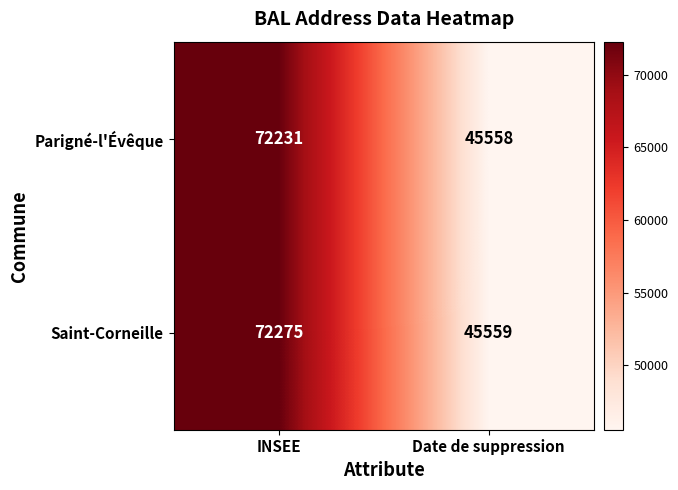

Reading right to left, list all the values displayed in this chart.

Parigné-l'Évêque: Date de suppression=45558	INSEE=72231
Saint-Corneille: Date de suppression=45559	INSEE=72275